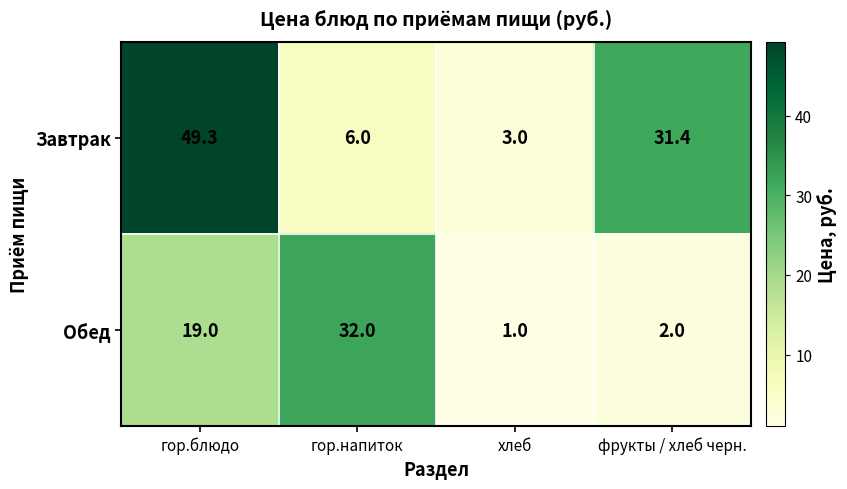

What is the total value across all series at хлеб?

4.0